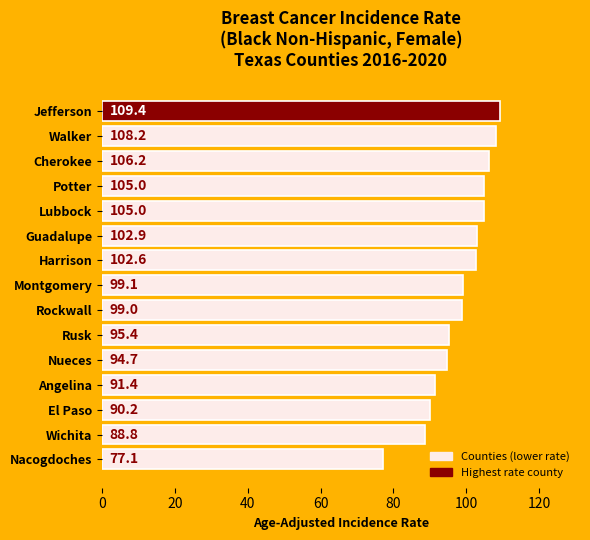

At which label is the value closest to 93?

Angelina